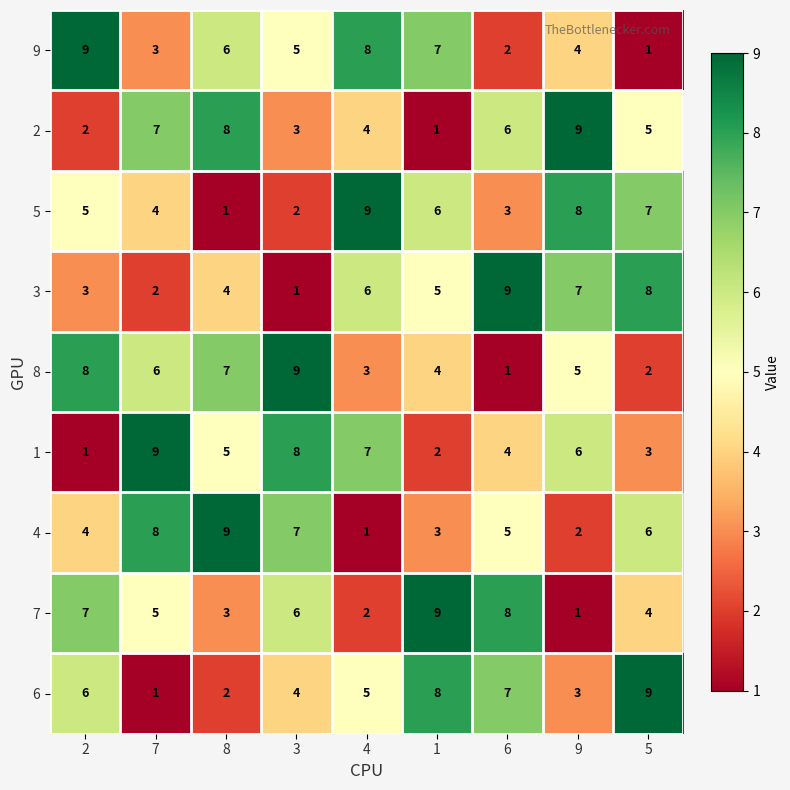

How many 3 values are between 3 and 7?

5